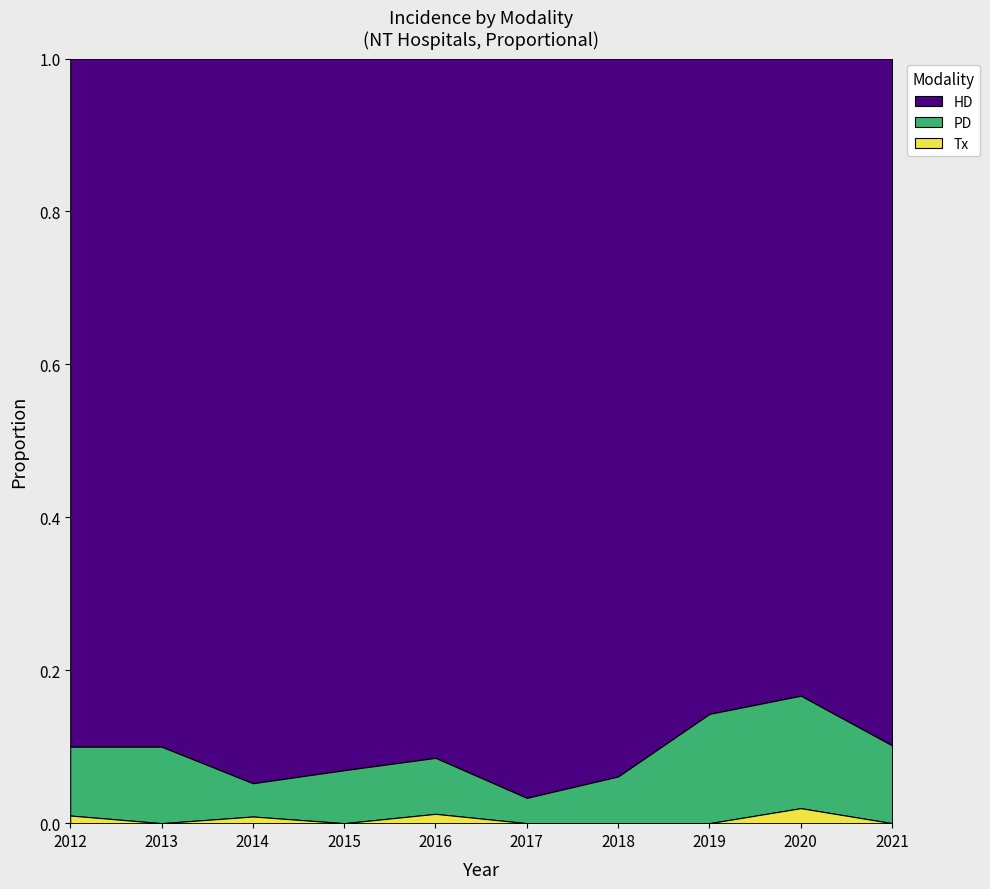

The HD series shows 55 at 5. True or false?

False